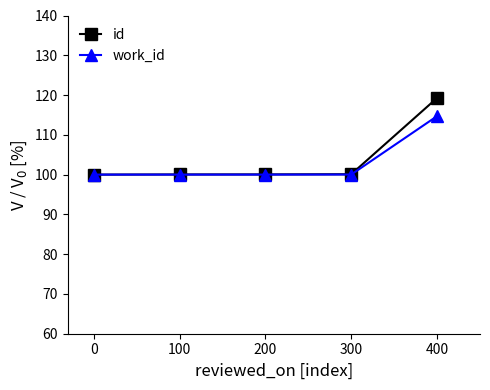

Rank the series by their average value, from highest to lowest.

id, work_id